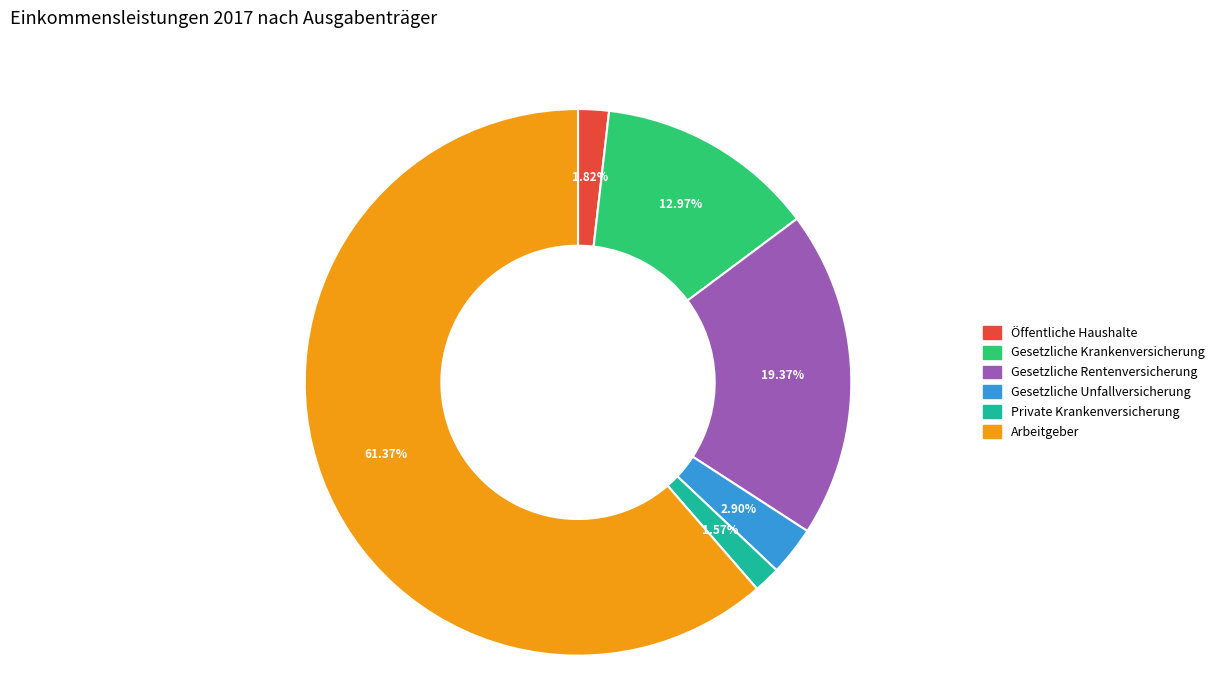

Which has a higher value, Gesetzliche Rentenversicherung or Gesetzliche Krankenversicherung?

Gesetzliche Rentenversicherung